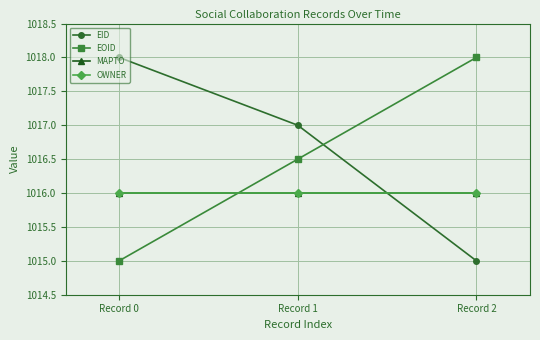

What is the minimum value for OWNER?

1016.0